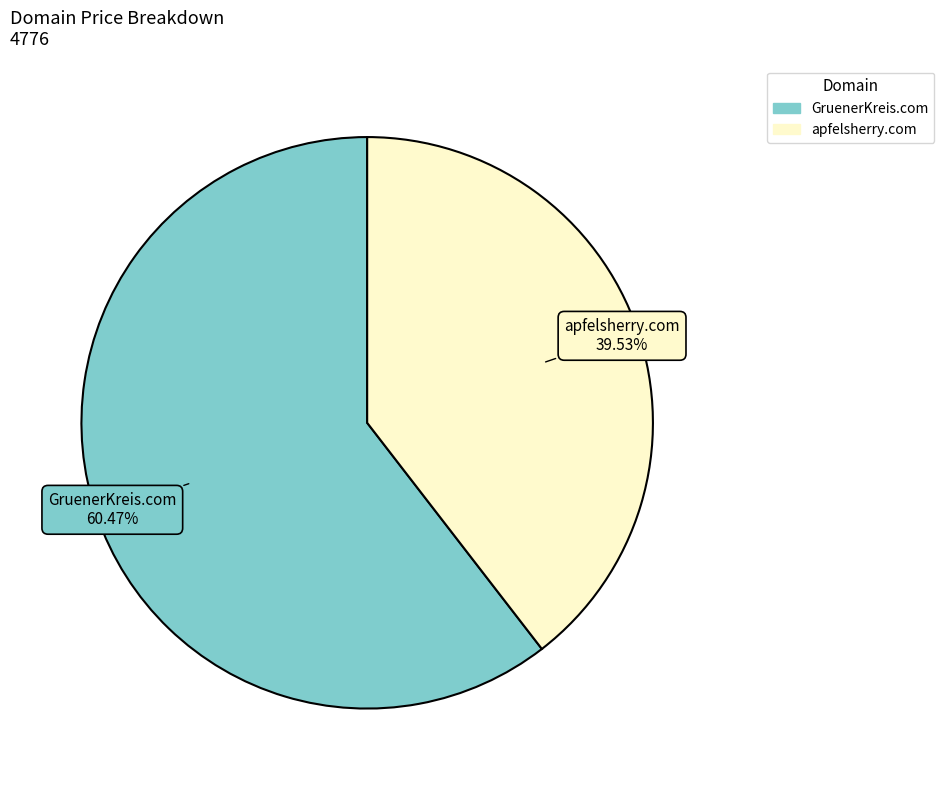

What percentage is the GruenerKreis.com slice, to the nearest percent?

60%